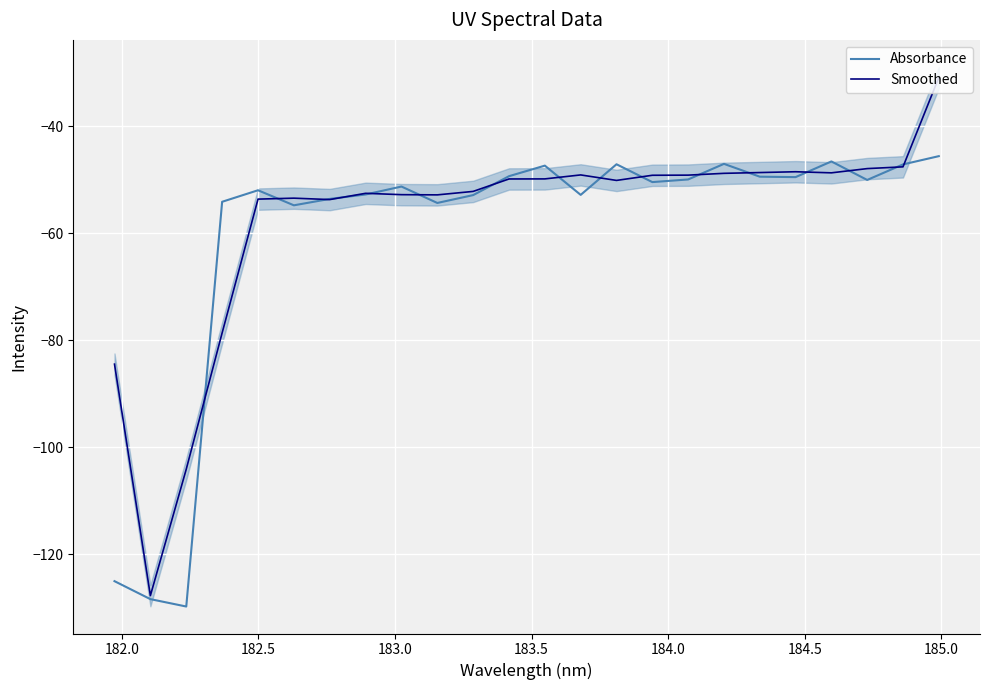

True or false: Absorbance and Smoothed intersect in this chart.

True